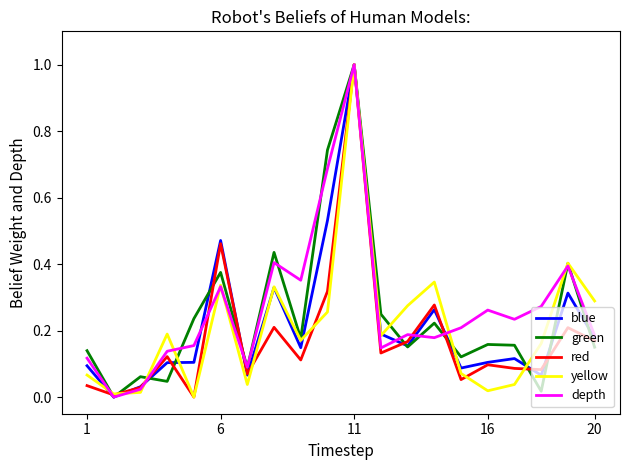

What is the maximum value for blue?

1.0